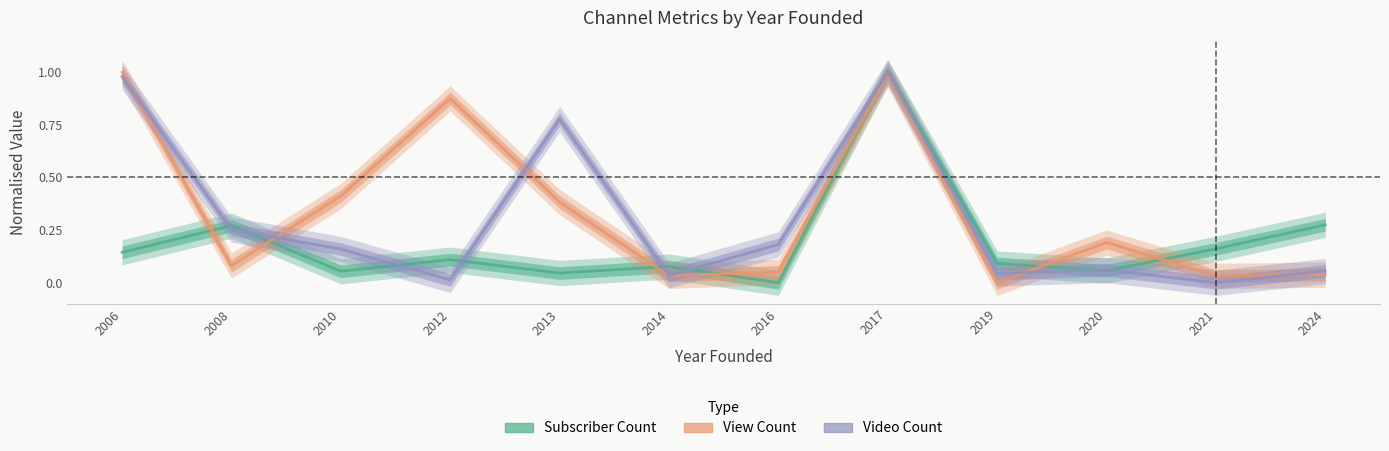

Rank the series at 2008 from highest to lowest value.

Subscriber Count, Video Count, View Count